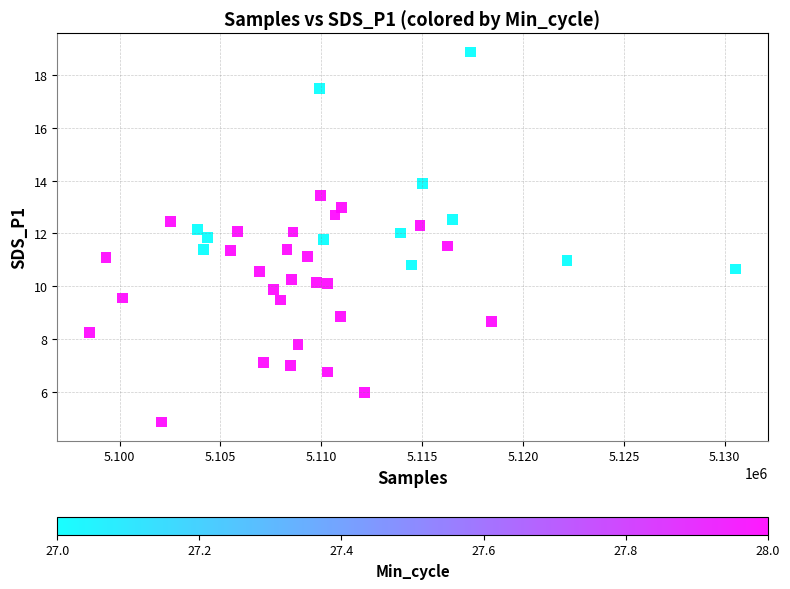

What is the range of X values (max minus min)?

32023.0